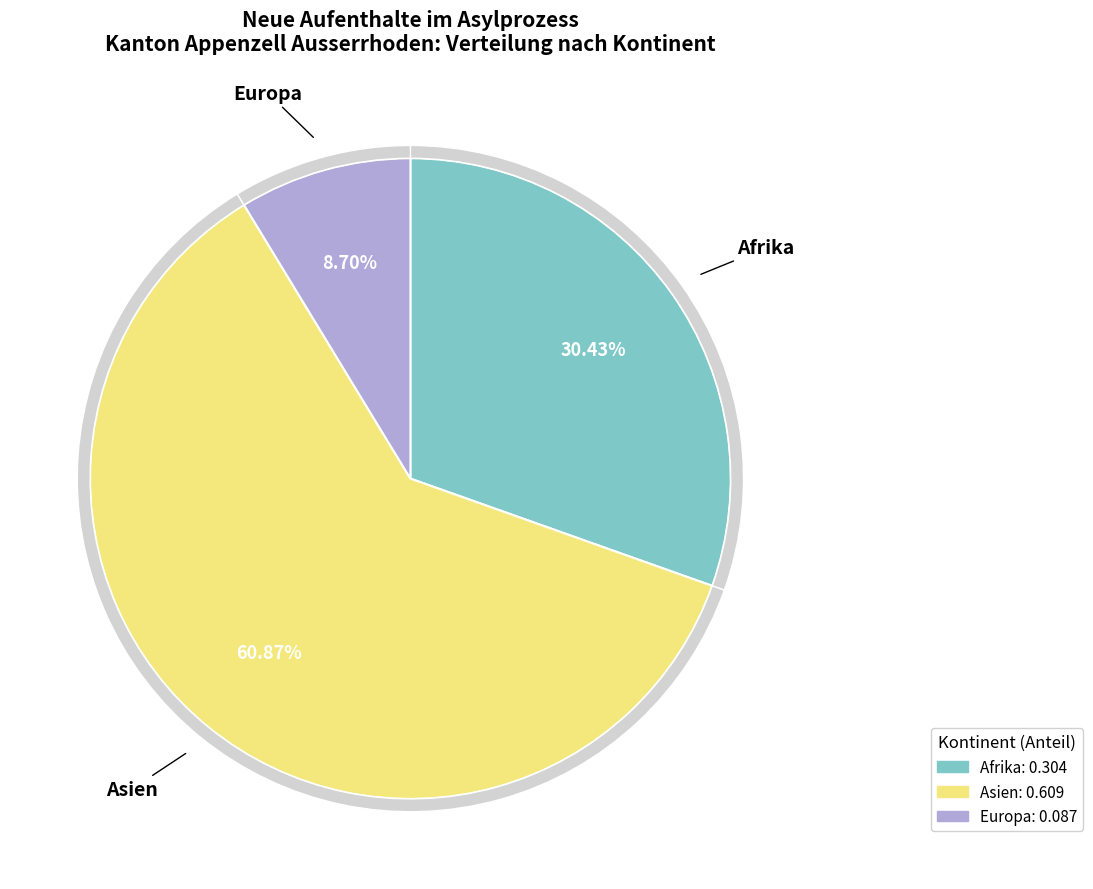

To the nearest percent, what is the combined percentage of Asien and Afrika?

91%